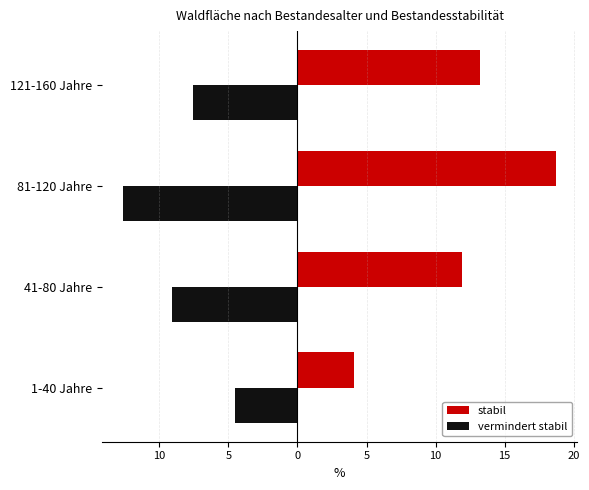

What is the value of the vermindert stabil bar at the 3rd from the left?

-12.6